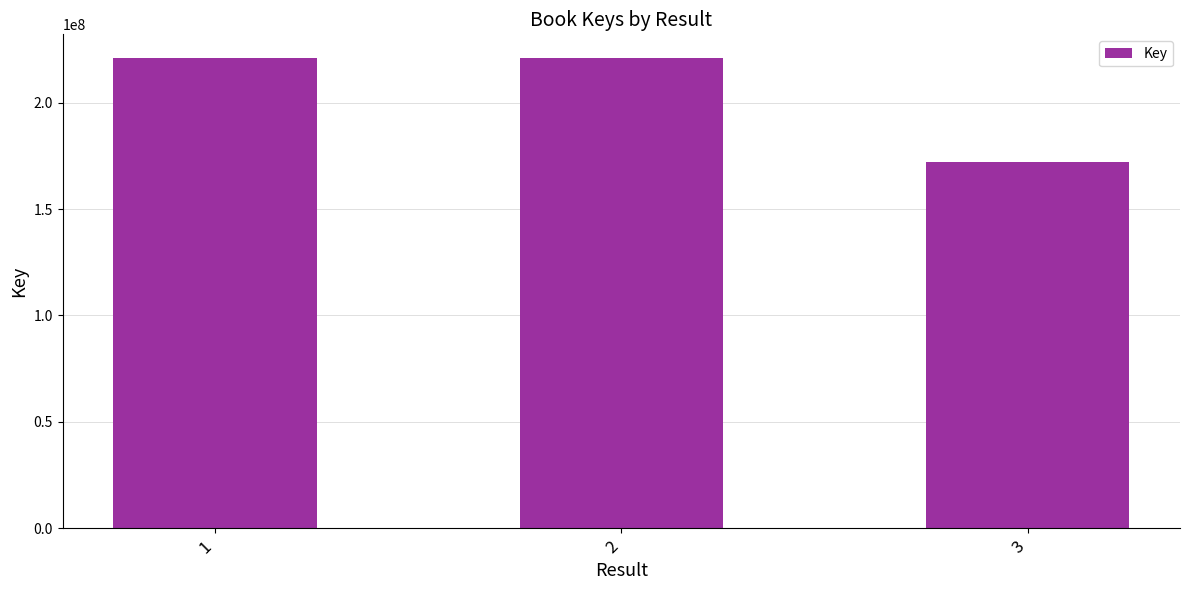

What is the average value?

204913681